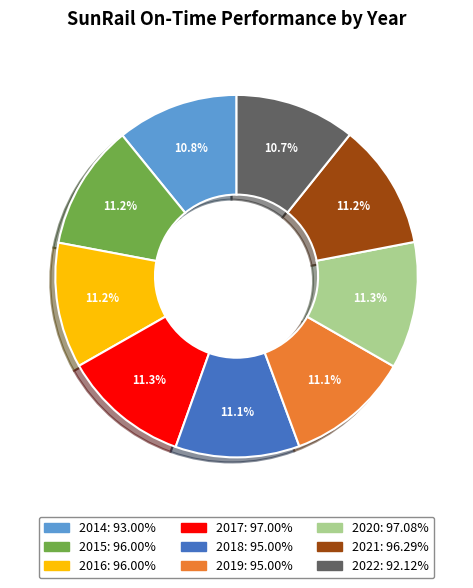

Does 2022 represent more than half of the total?

No